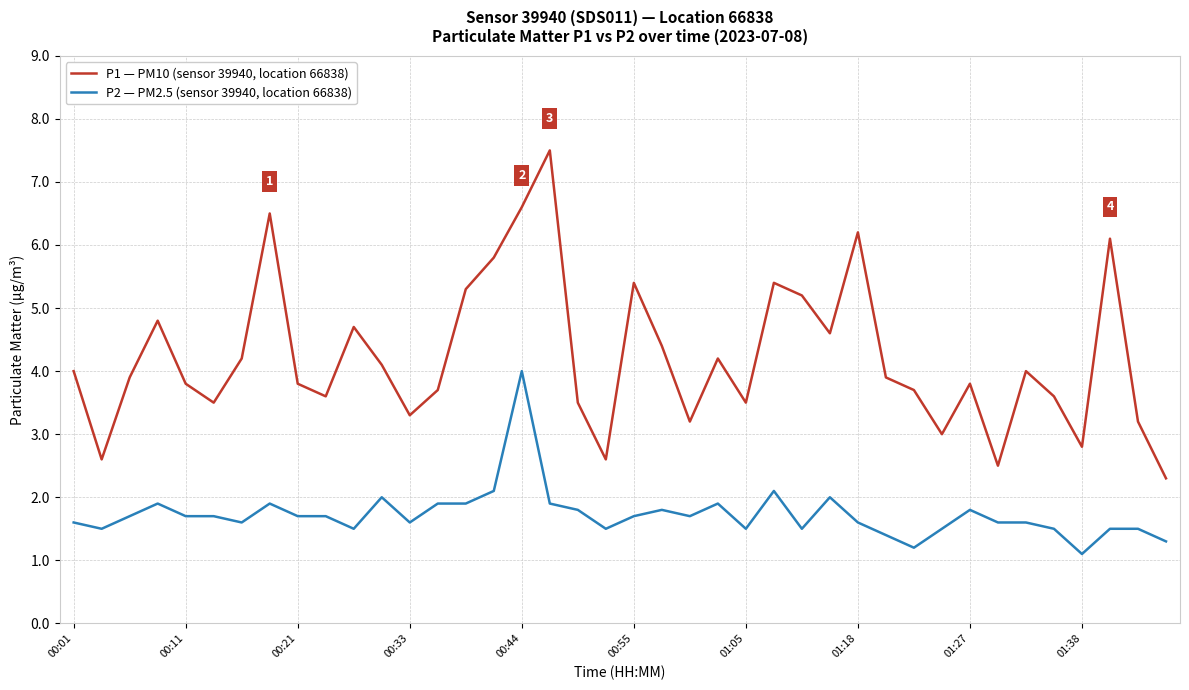

What is the greatest value displayed?

7.5